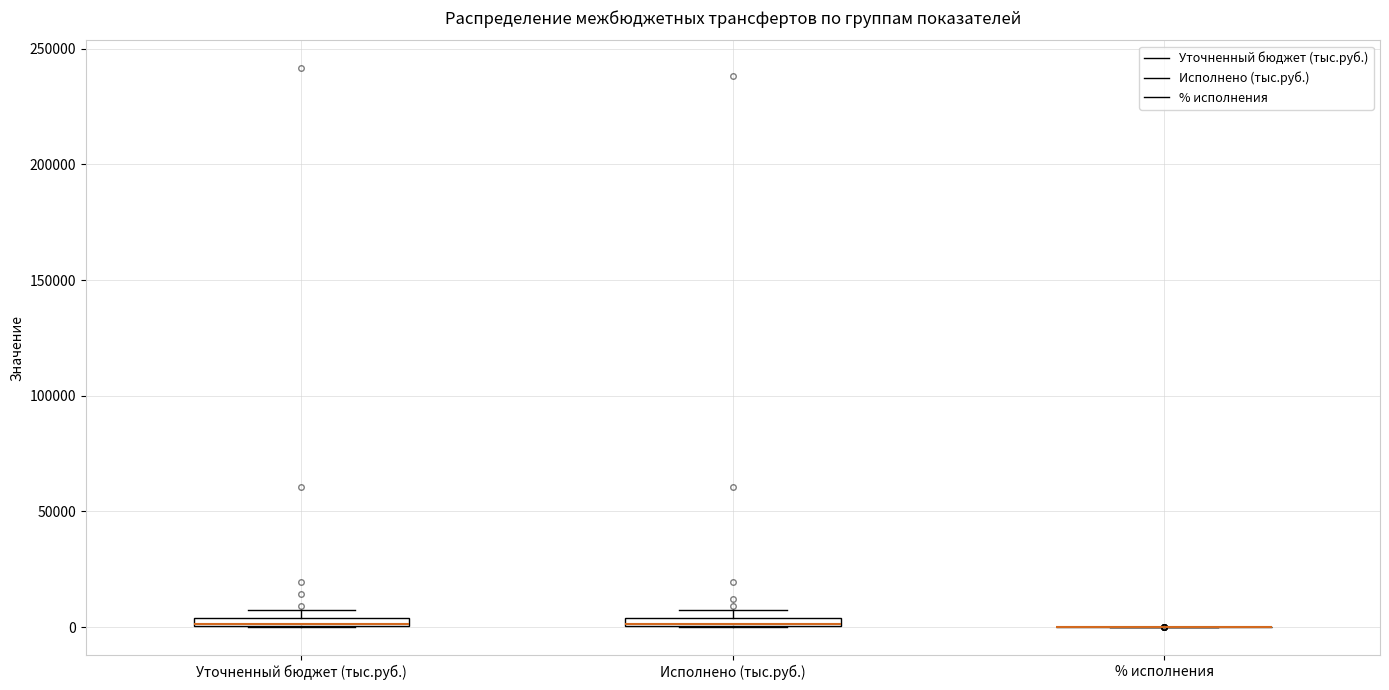

Where is the upper edge of the box for Уточненный бюджет (тыс.руб.) on the y-axis? The values are not printed on the chart, so give them approximately, as read against the axis.

5000